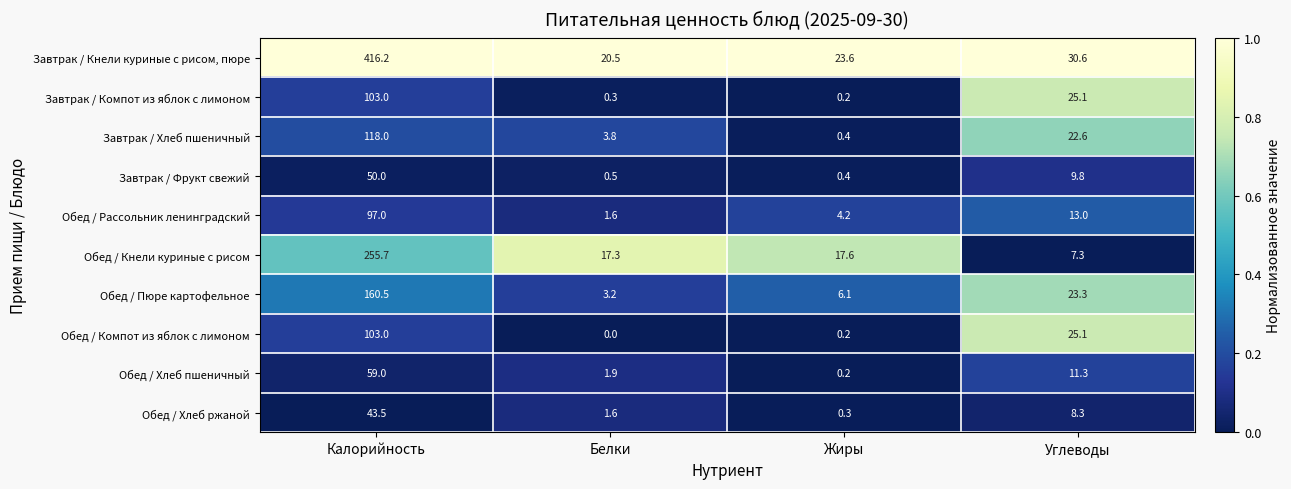

How many categories are shown in the chart?

4